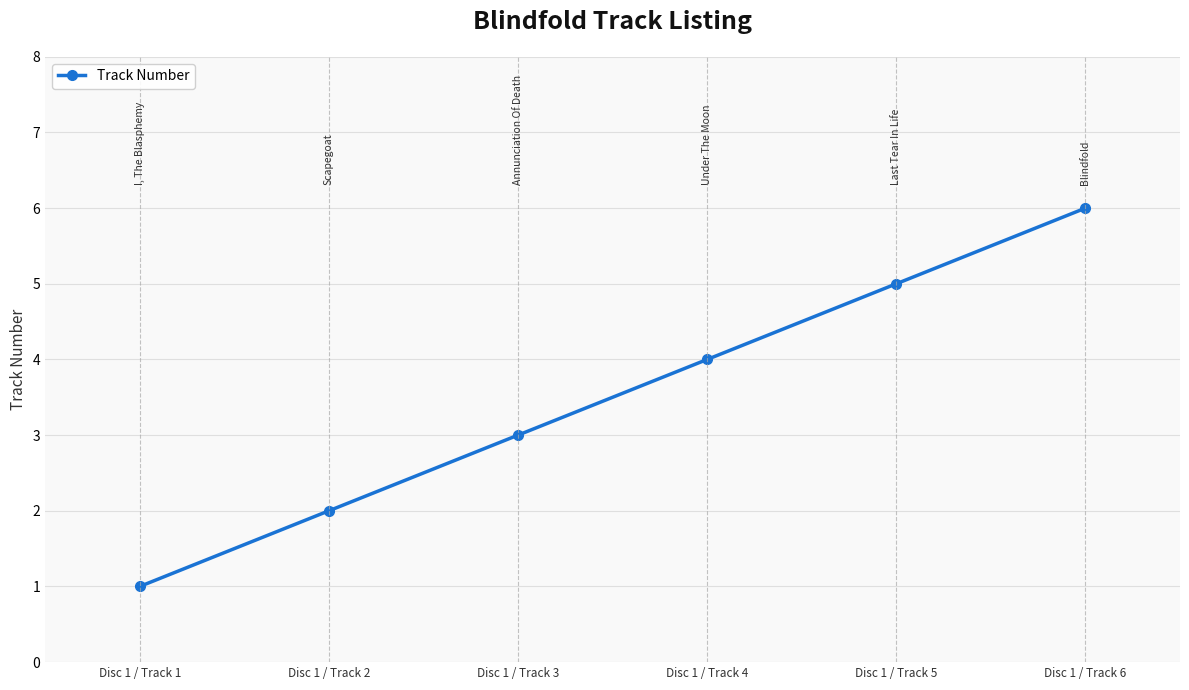

True or false: the data has more than 1 interior local peaks.

False